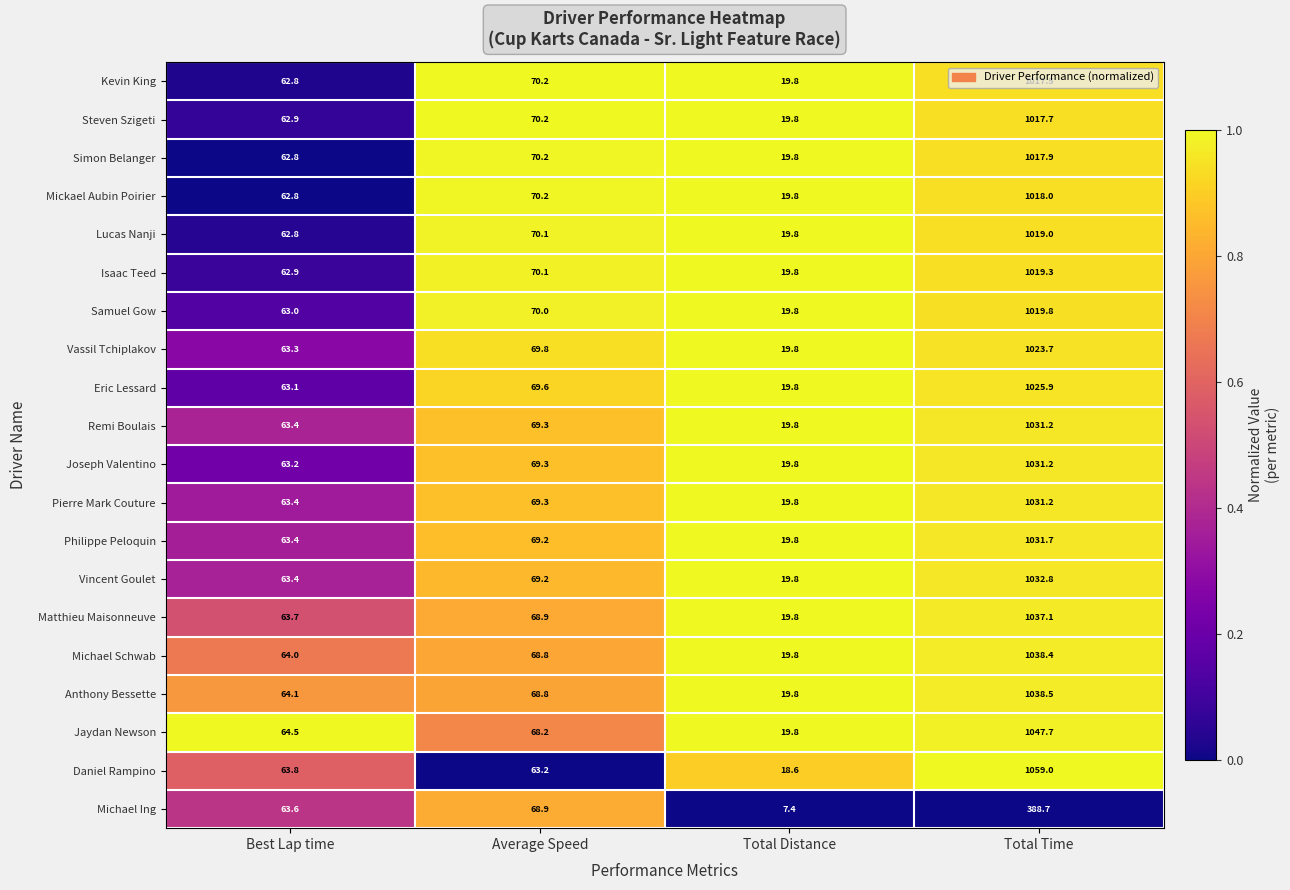

What is the spread (max minus min) of values at Total Time?

670.3